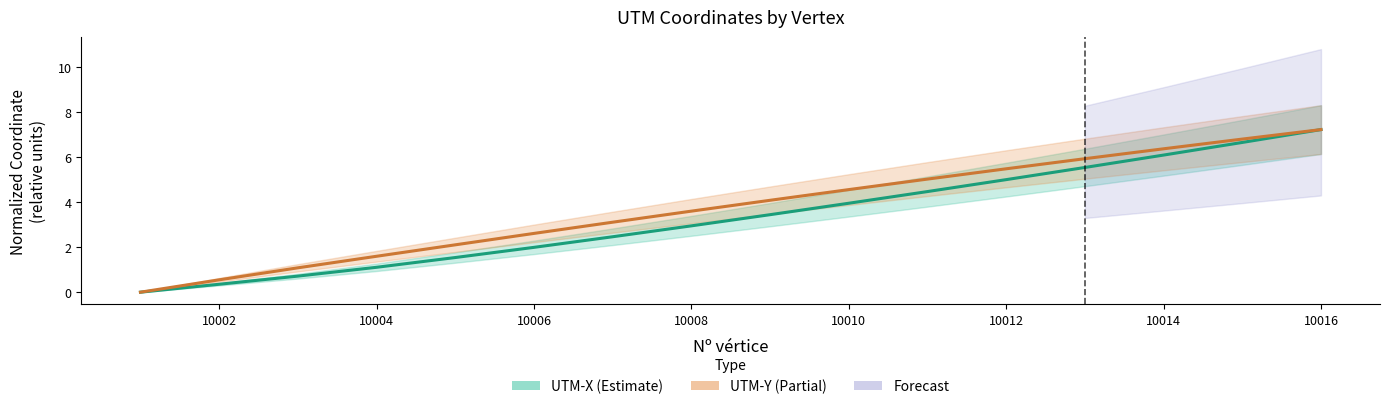

The value of UTM-Y at 10002 is 0.5. True or false?

True